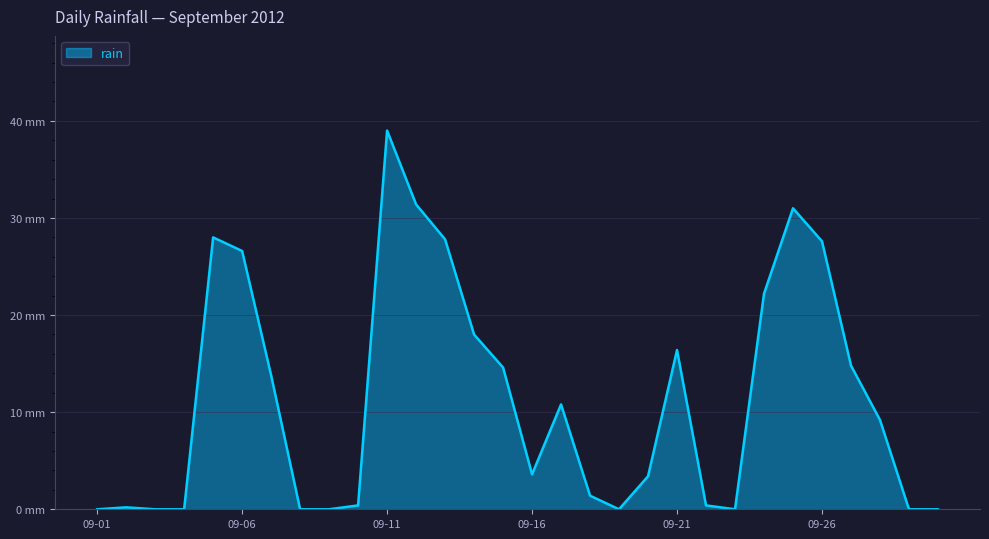

Does the chart display data point markers on the line(s)?

No